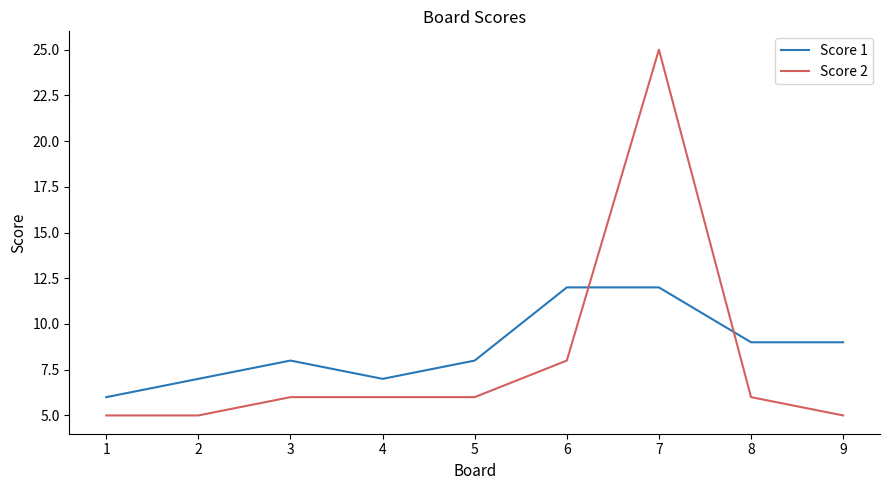

At 2, list the series in order from largest to smallest.

Score 1, Score 2